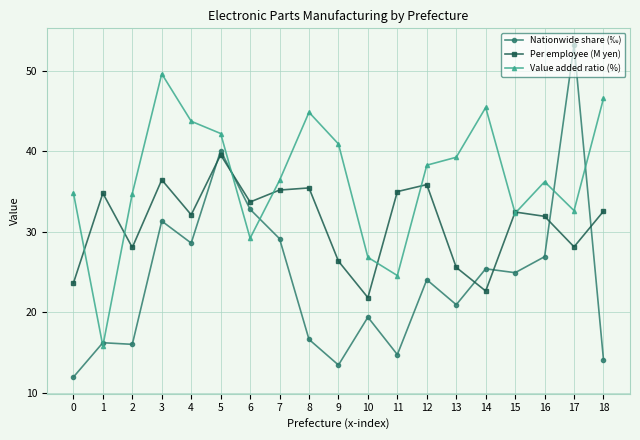

True or false: Nationwide share (‰) and Per employee (M yen) intersect in this chart.

True